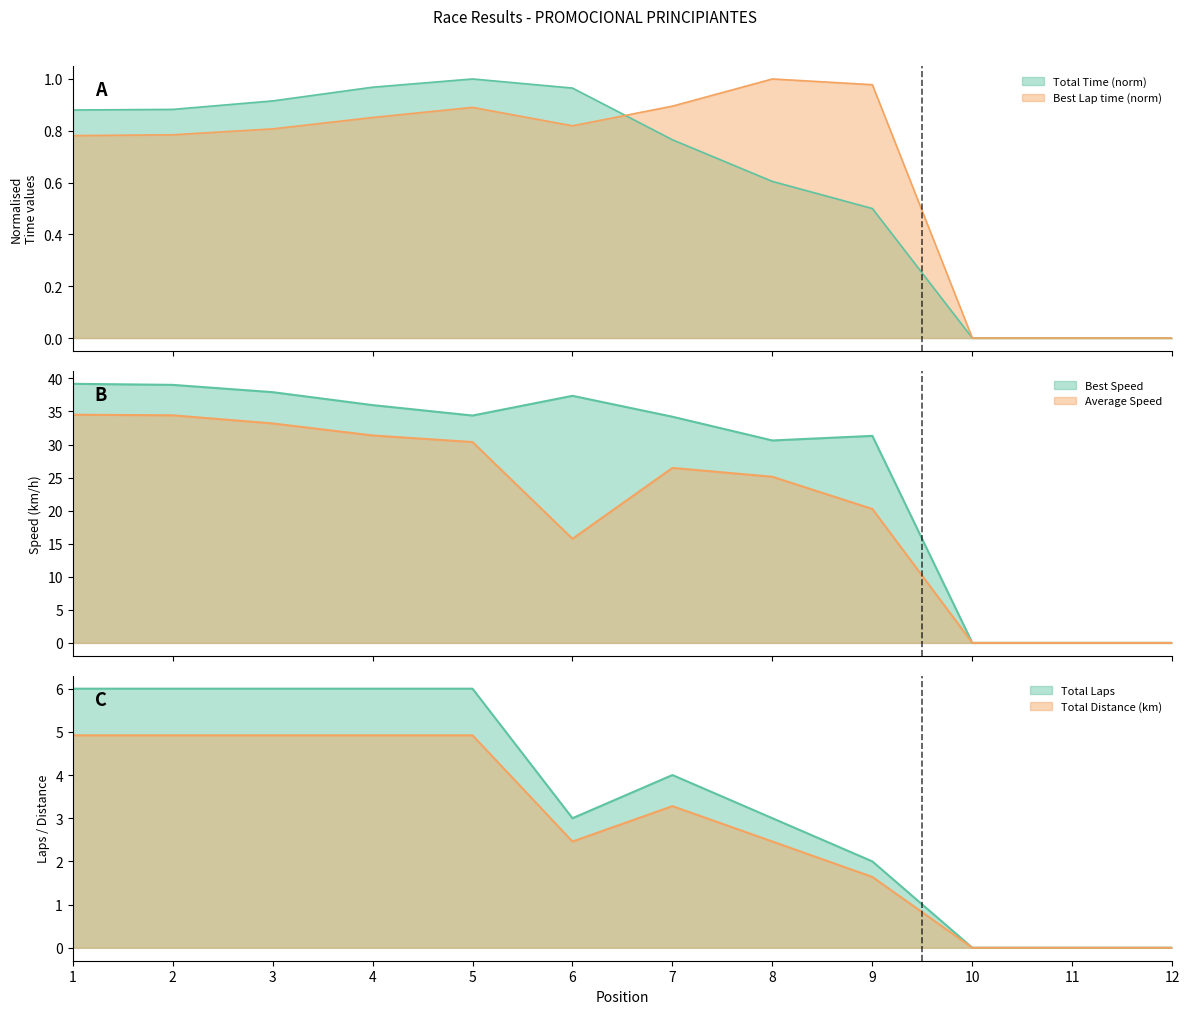

How many data points in Total Time are above 0?

9